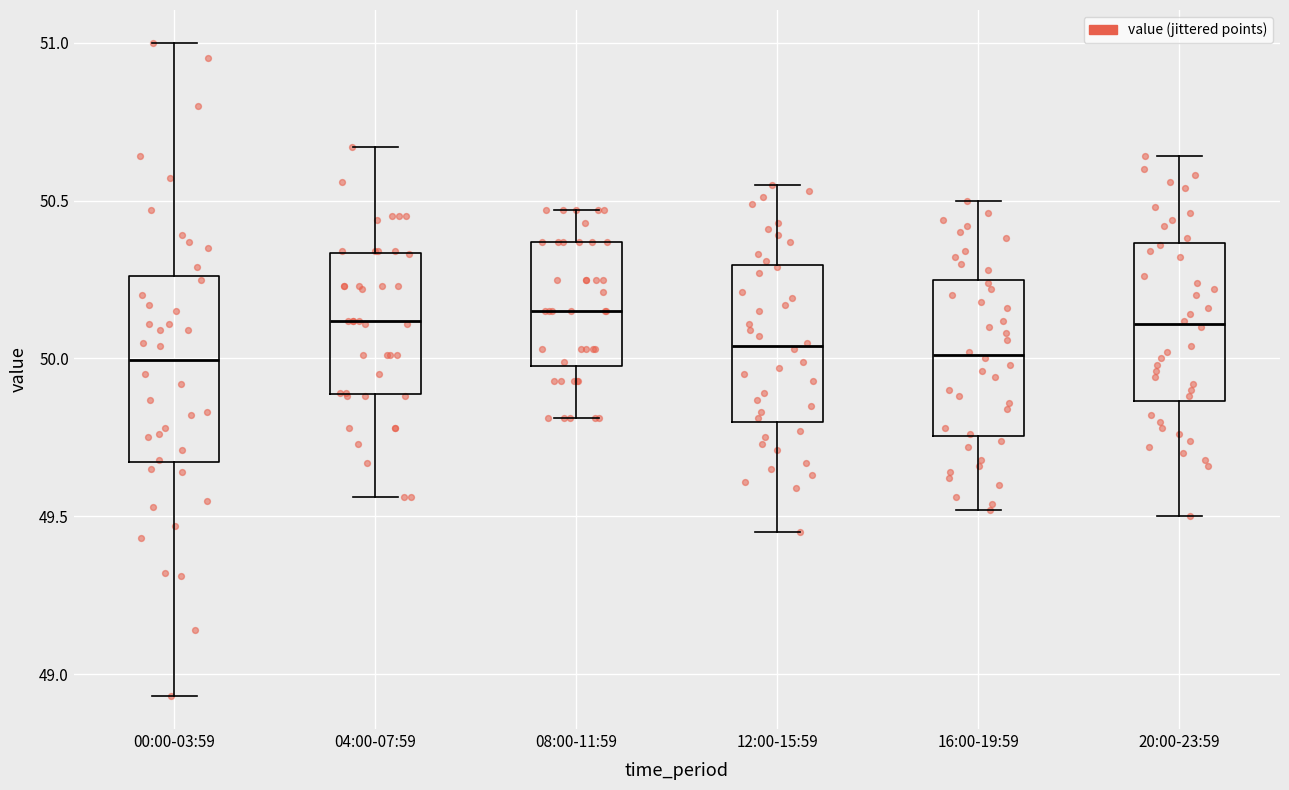

Comparing the boxes themselves (not the whiskers), which one is the tallest?

00:00-03:59